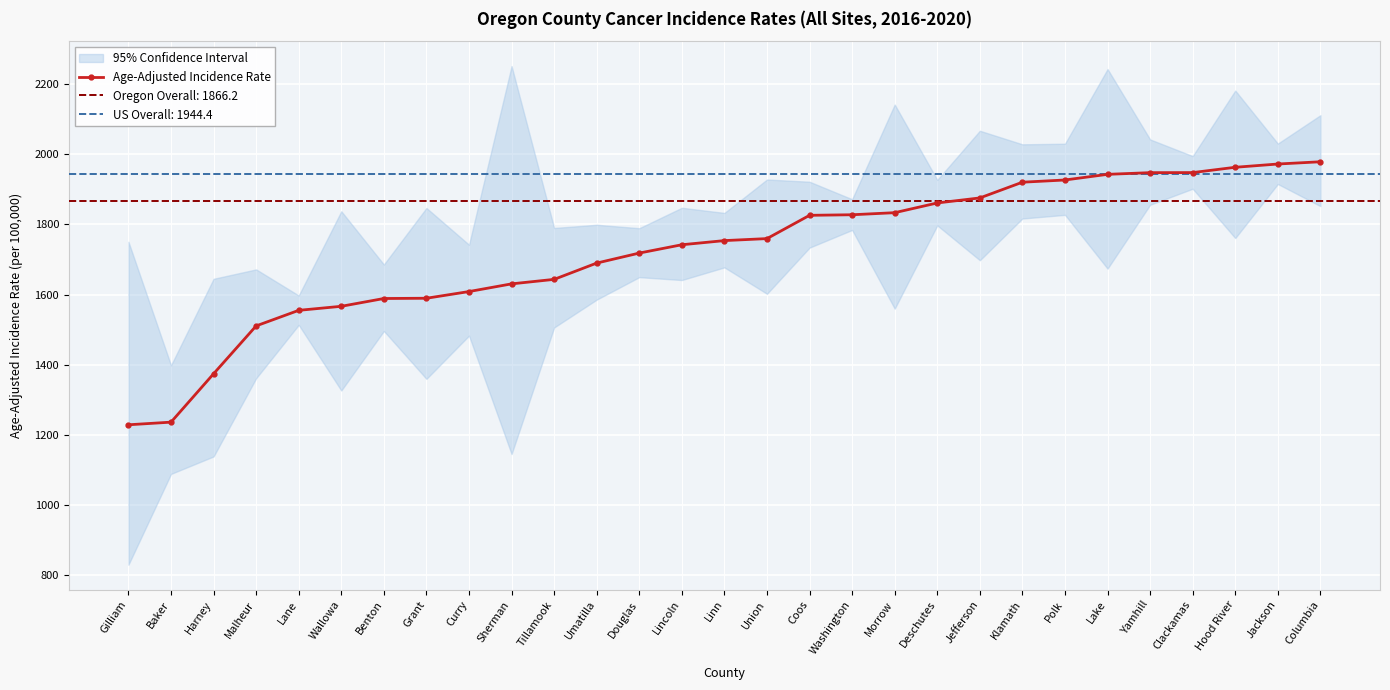

What is the value of the 24th point from the left?

1942.4